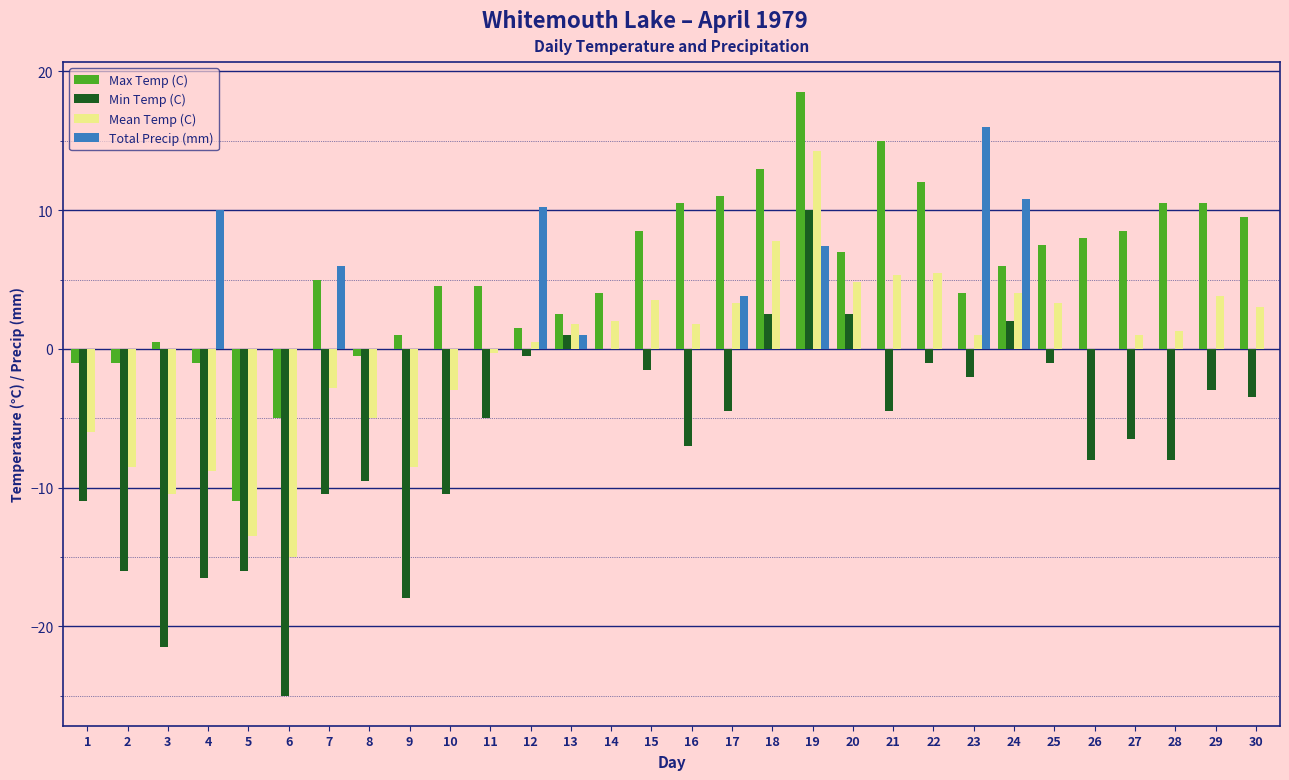

Which series has the largest total across all categories?

Max Temp (C)